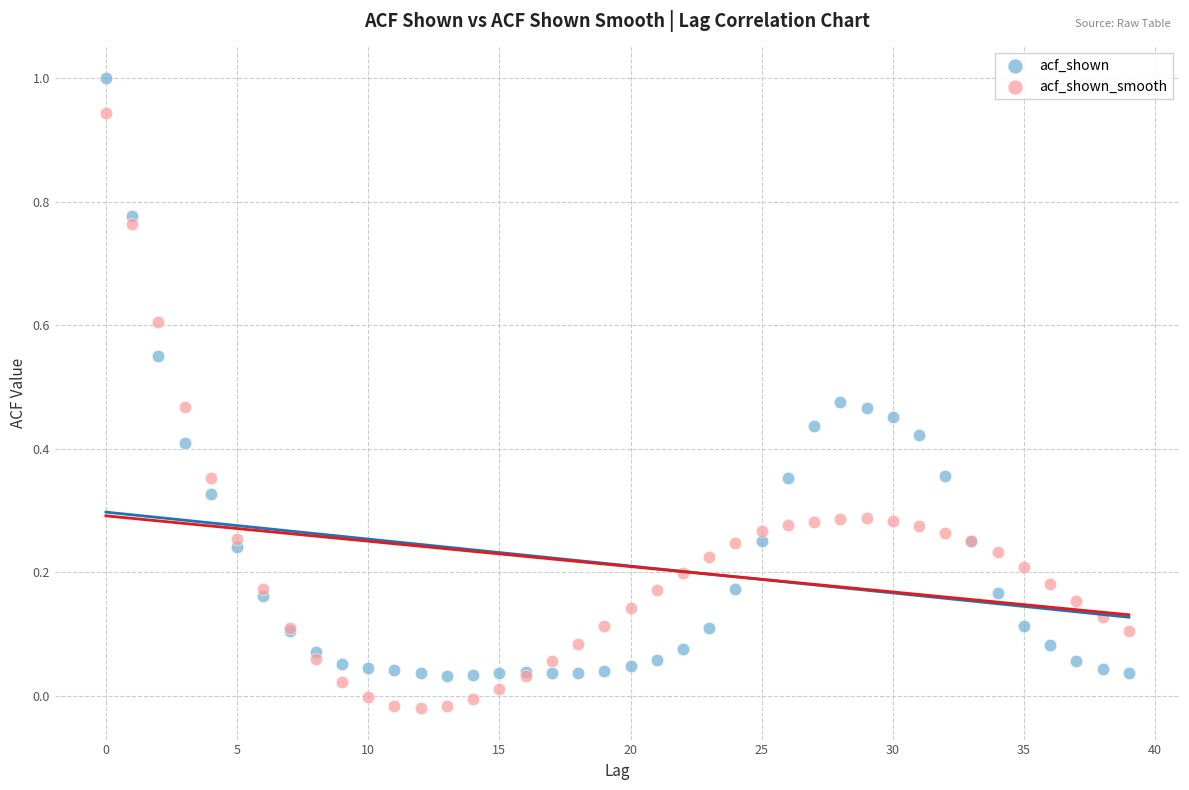

Which series contains the highest Y value?

acf_shown